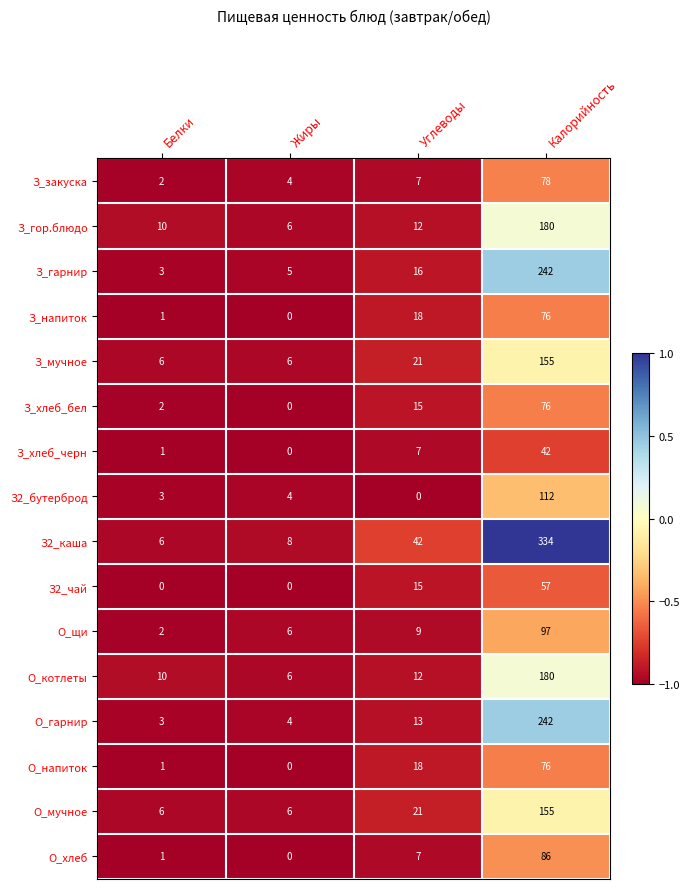

What is the sum of the О_гарнир values at Жиры and Белки?

7